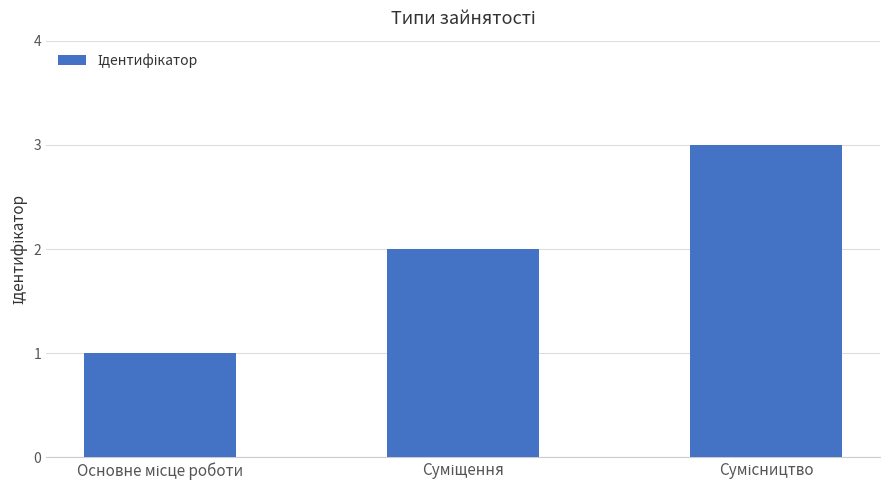

What is the sum of all values?

6